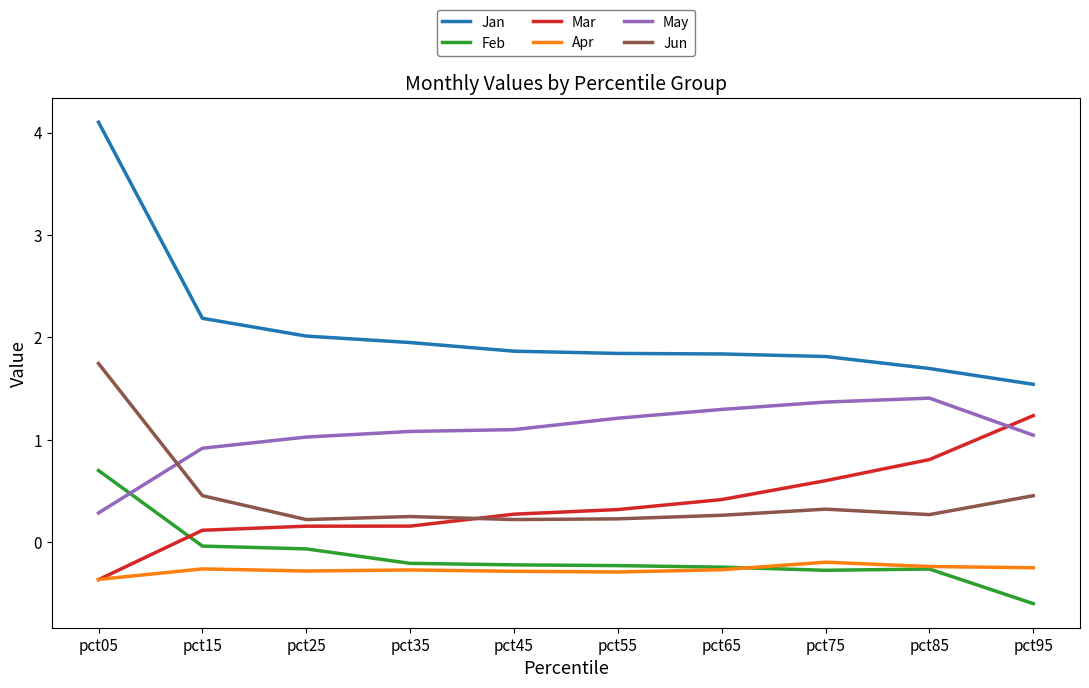

The Jan series shows 2.2 at pct85. True or false?

False